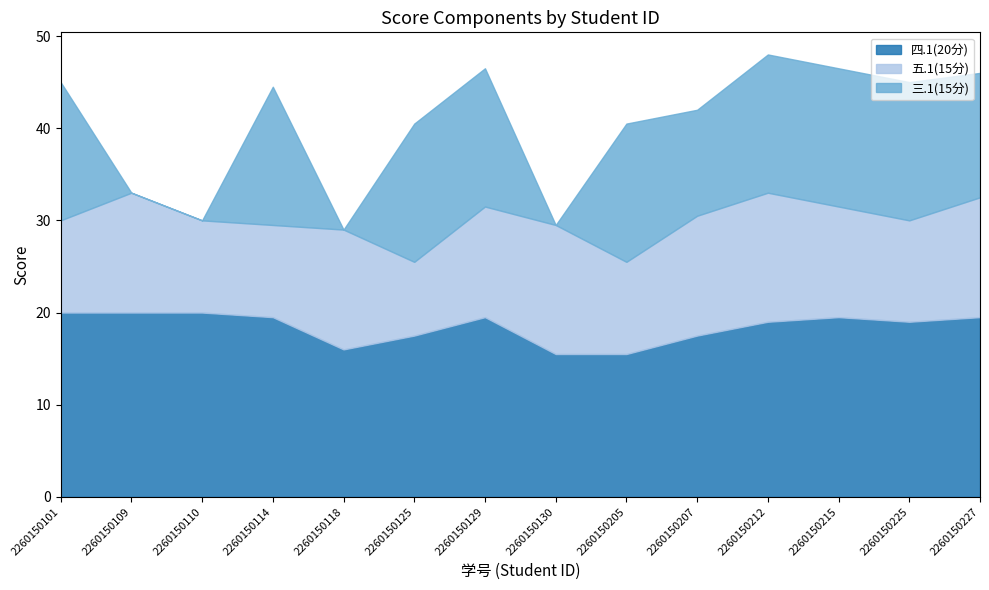

The 三.1(15分) series shows 21.1 at 2260150212. True or false?

False